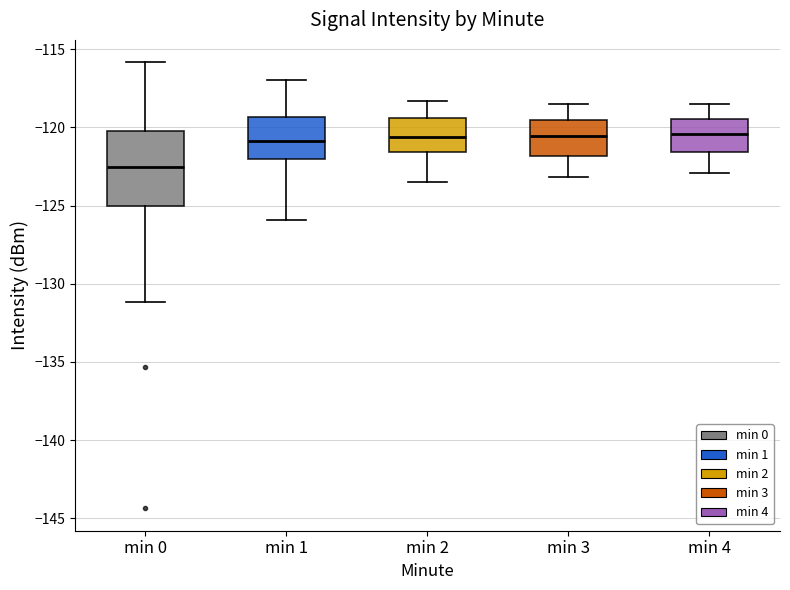

Where does the upper whisker of the box for min 2 end on the y-axis? The values are not printed on the chart, so give them approximately, as read against the axis.

-118.5